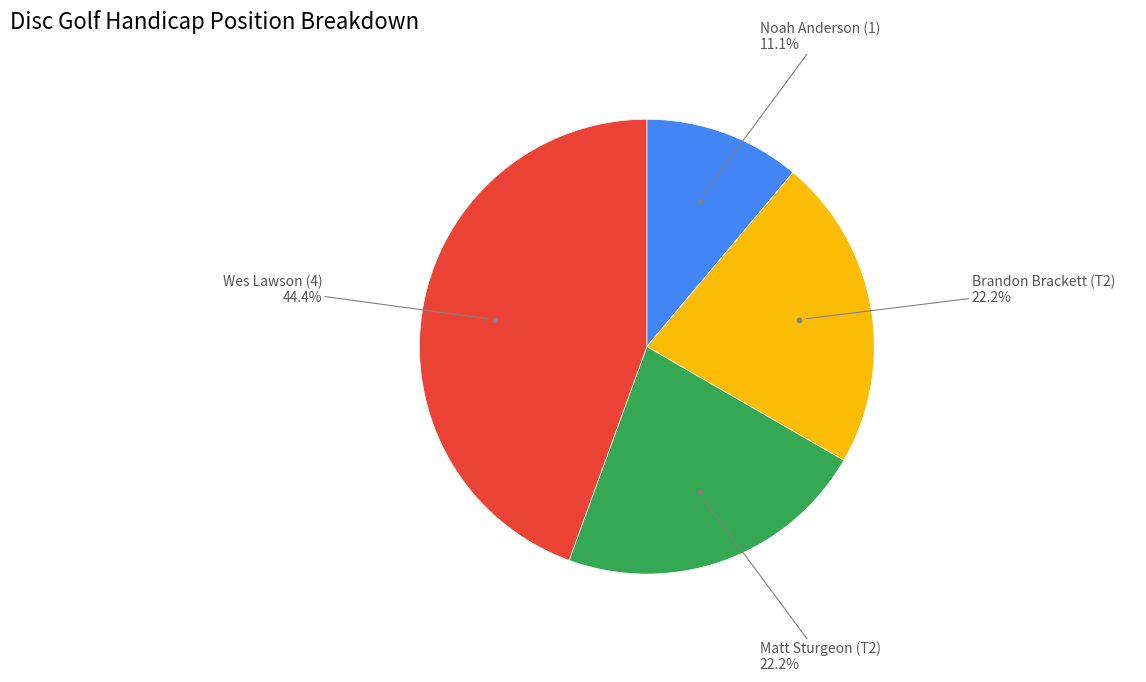

Is there a majority slice in this chart?

No